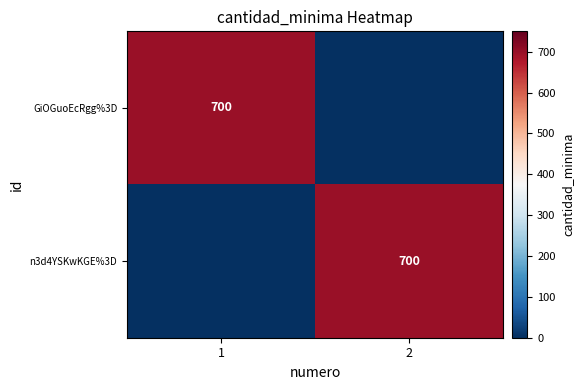

The value of GiOGuoEcRgg%3D at 1 is 700. True or false?

True